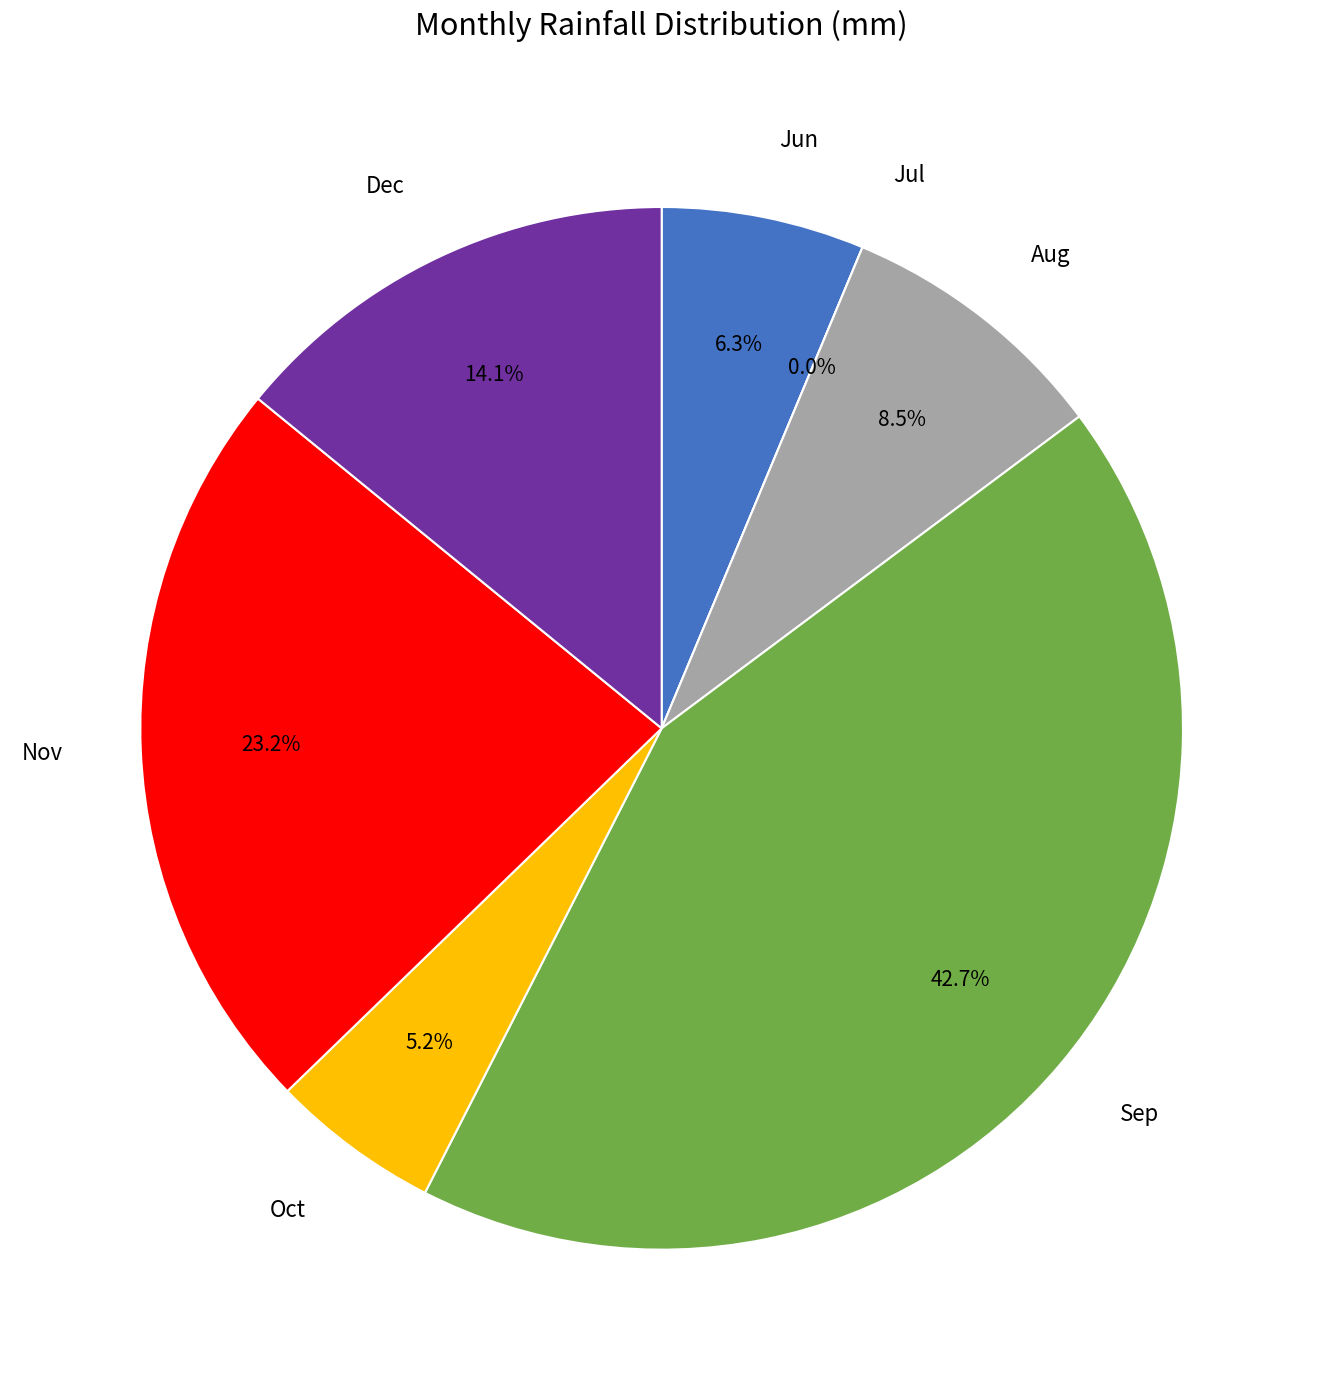

The 27 slice represents 0% of the pie. True or false?

True